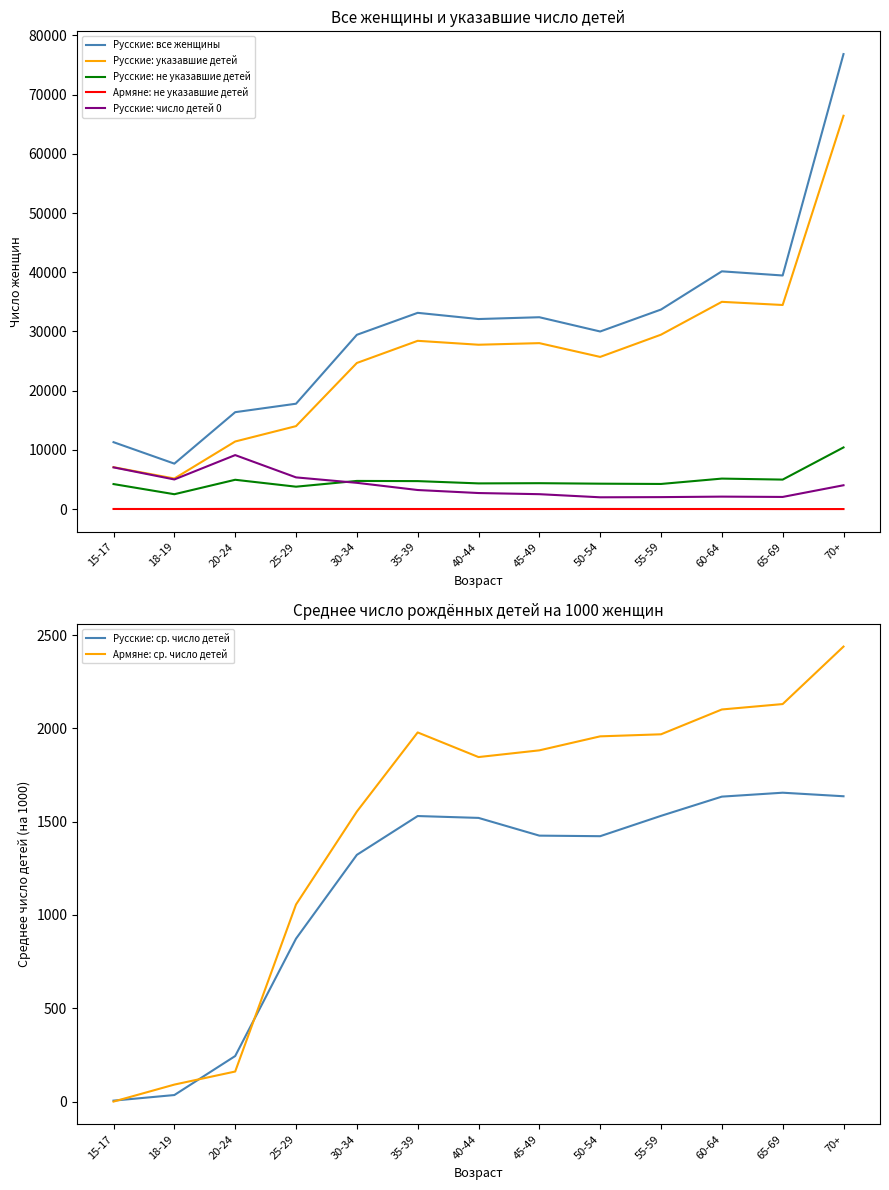

Which has a higher value, 15-17 or 40-44?

40-44